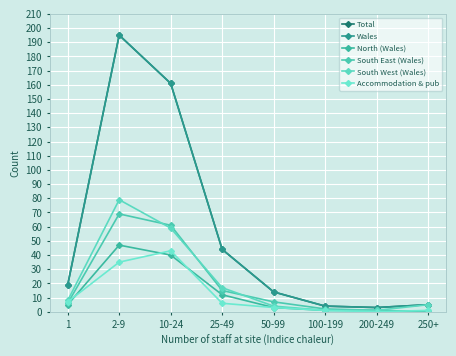

What is the highest value of the South West (Wales) series?

79